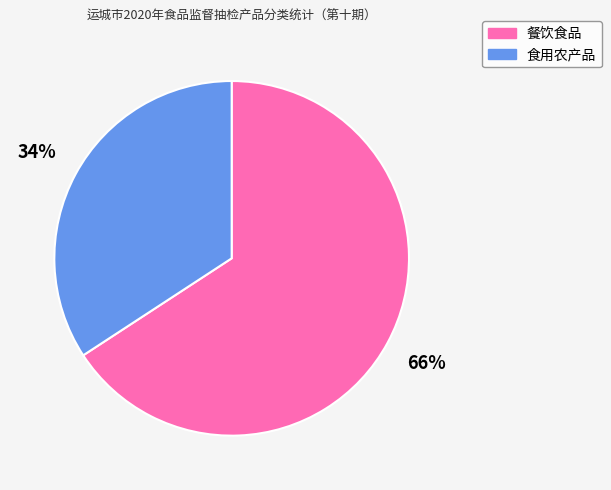

What is the majority slice?

餐饮食品